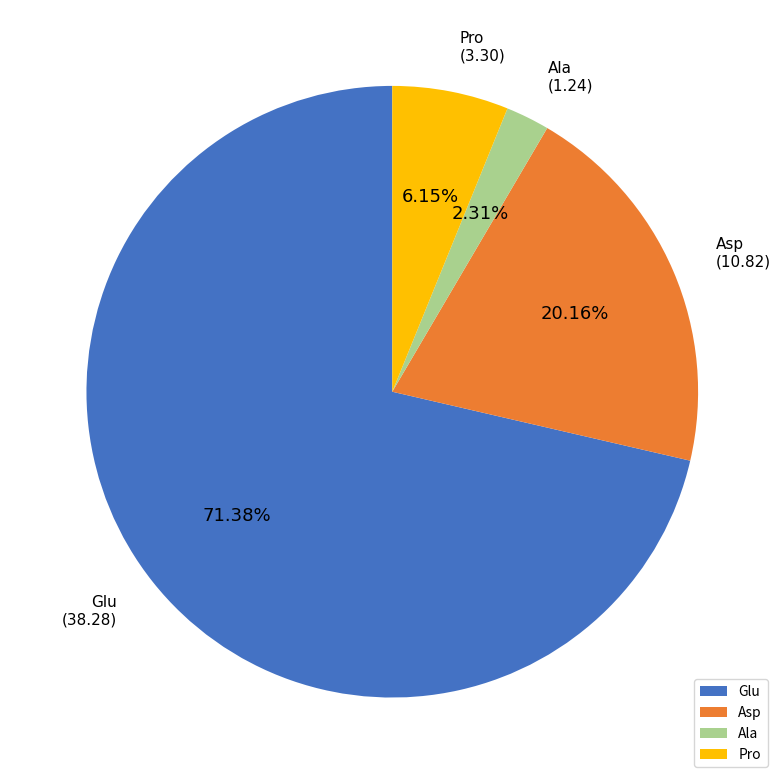

Which category accounts for the majority?

Glu